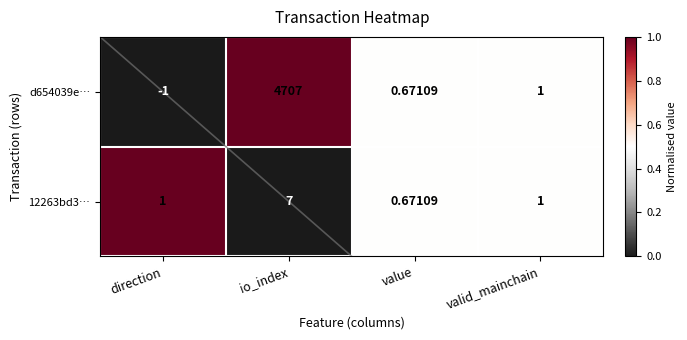

Where does the d654039e… series first go above 1?

io_index